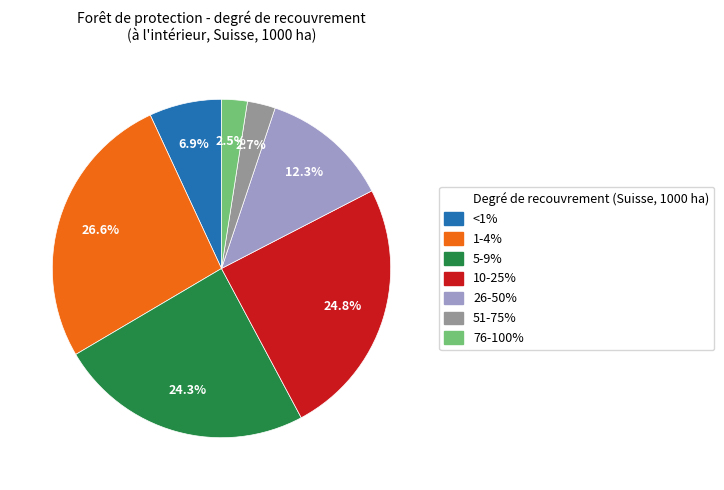

Does any single category account for the majority?

No